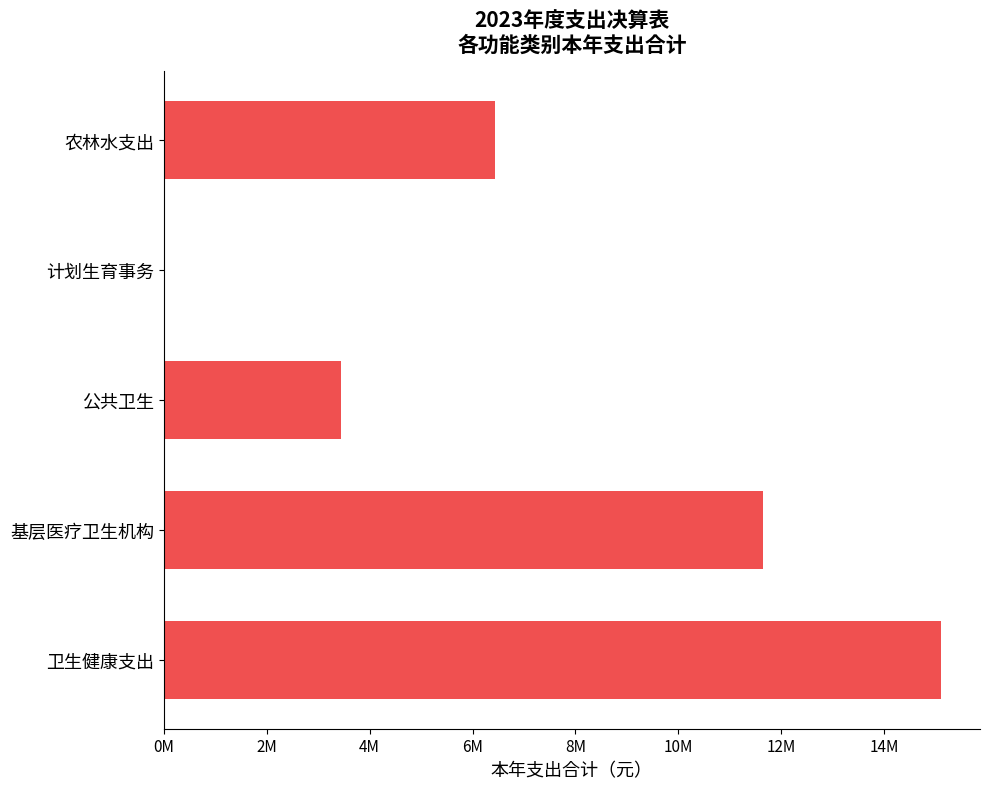

What is the sum of all values?

36647225.4